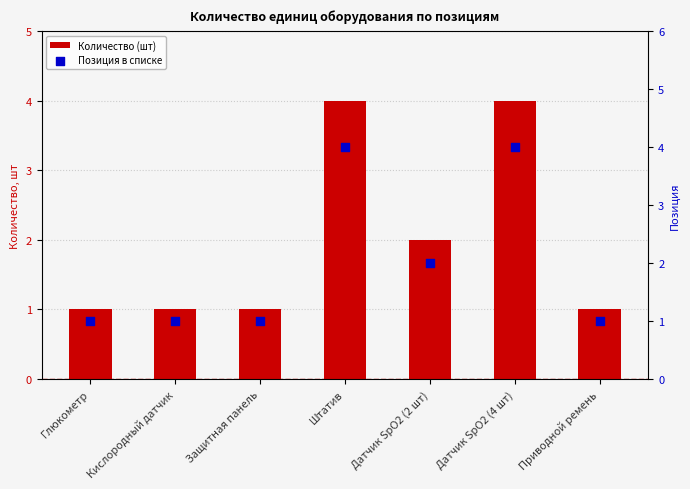

At how many categories does at least one series exceed 3?

2